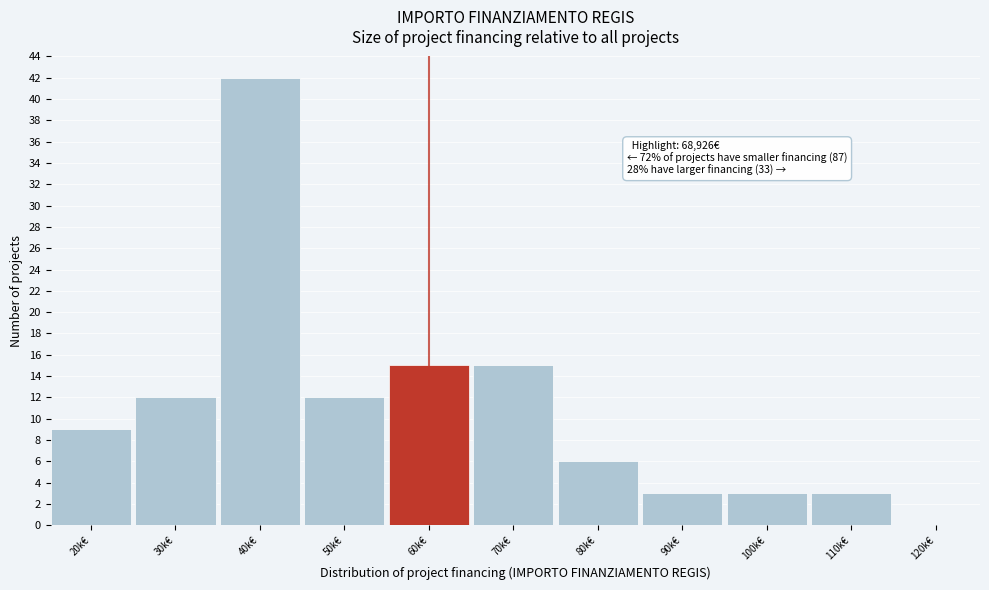

Reading left to right, extract all data points from this chart.

20k€=9	30k€=12	40k€=42	50k€=12	60k€=15	70k€=15	80k€=6	90k€=3	100k€=3	110k€=3	120k€=0